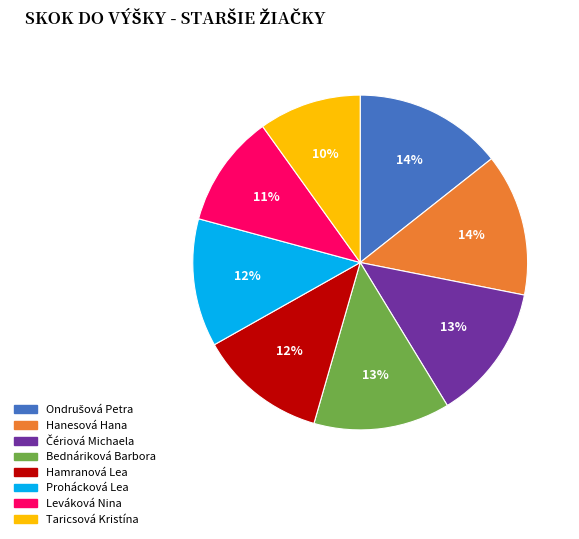

What is the ratio of the value at Leváková Nina to the value at Prohácková Lea?

0.9